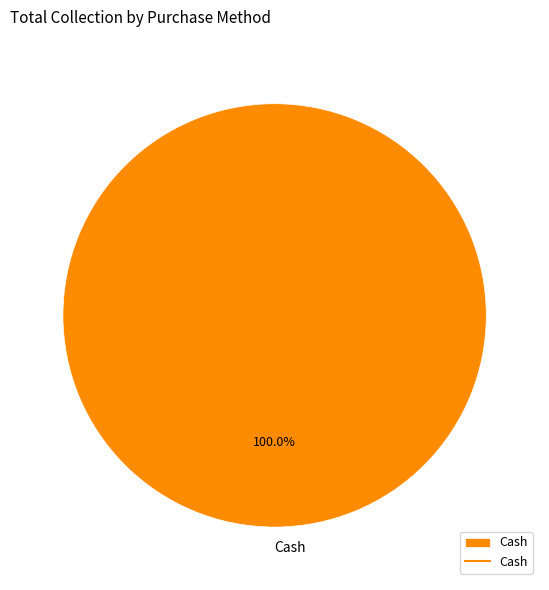

Which slice represents more than half of the pie?

Cash